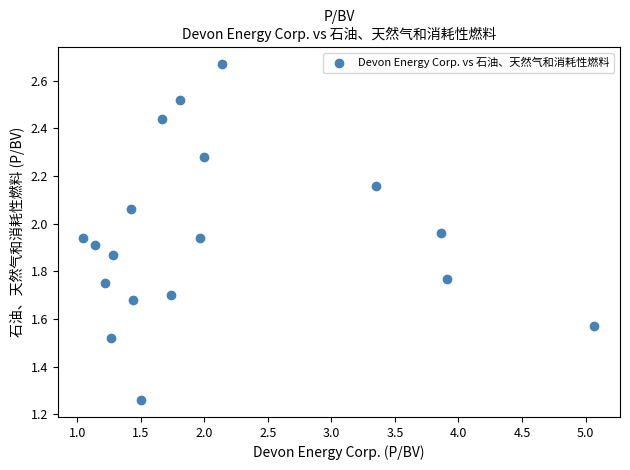

What is the range of Y values (max minus min)?

1.4